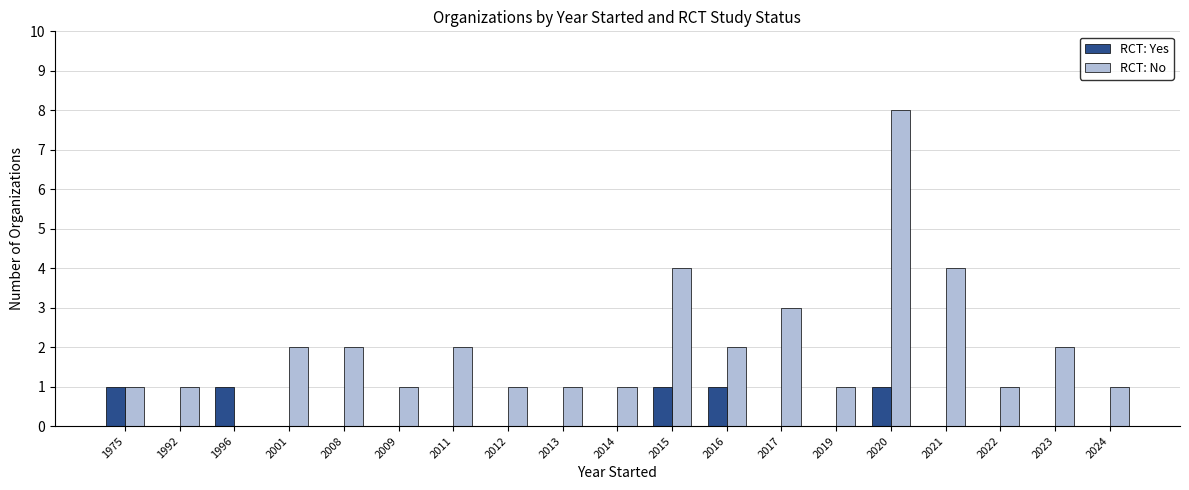

What are all the series names shown in the legend?

RCT: Yes, RCT: No